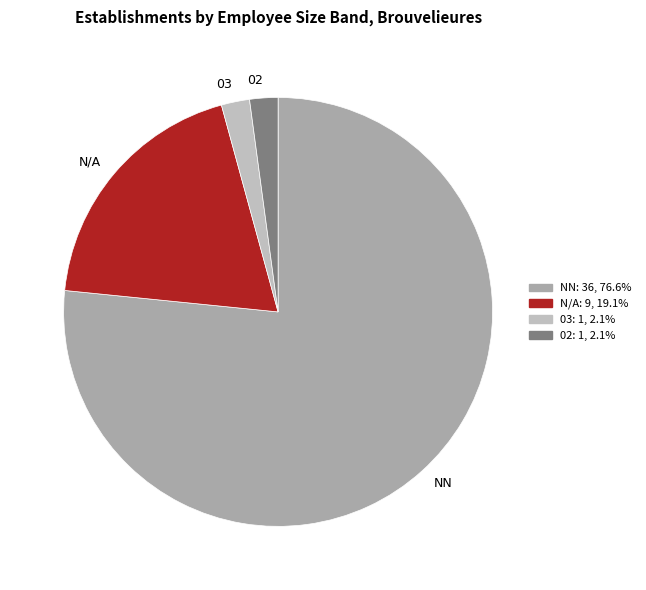

Which slice is the largest?

NN